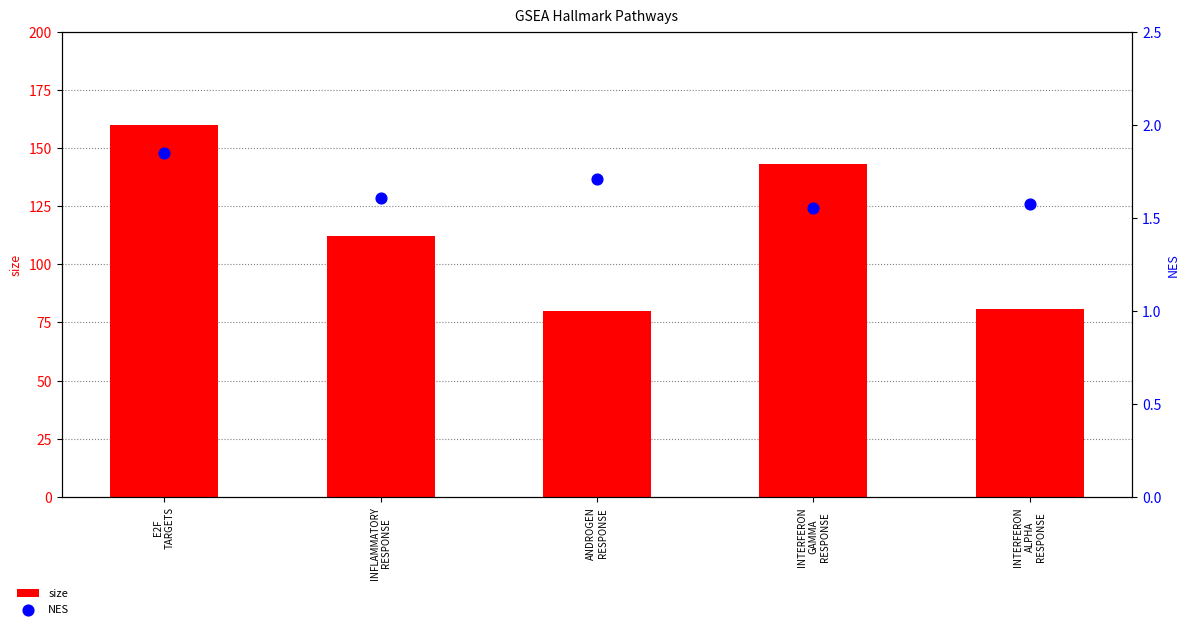

Which series has the widest spread of Y values?

size